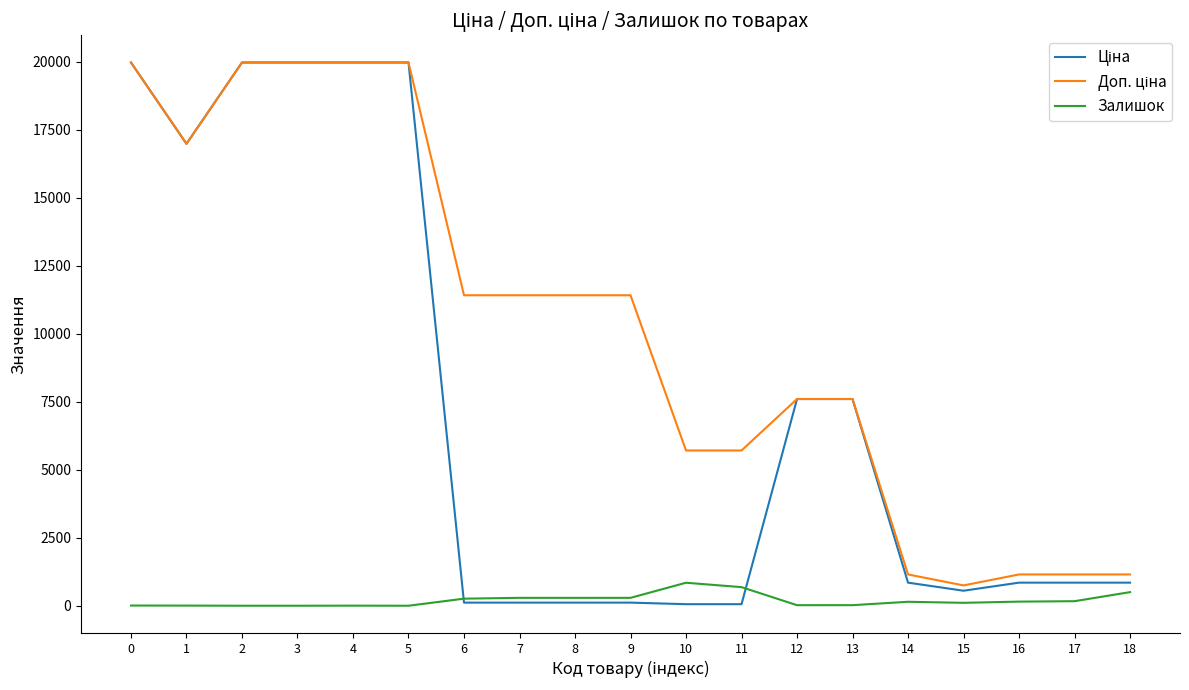

What is the total value across all series at 2?

39928.3